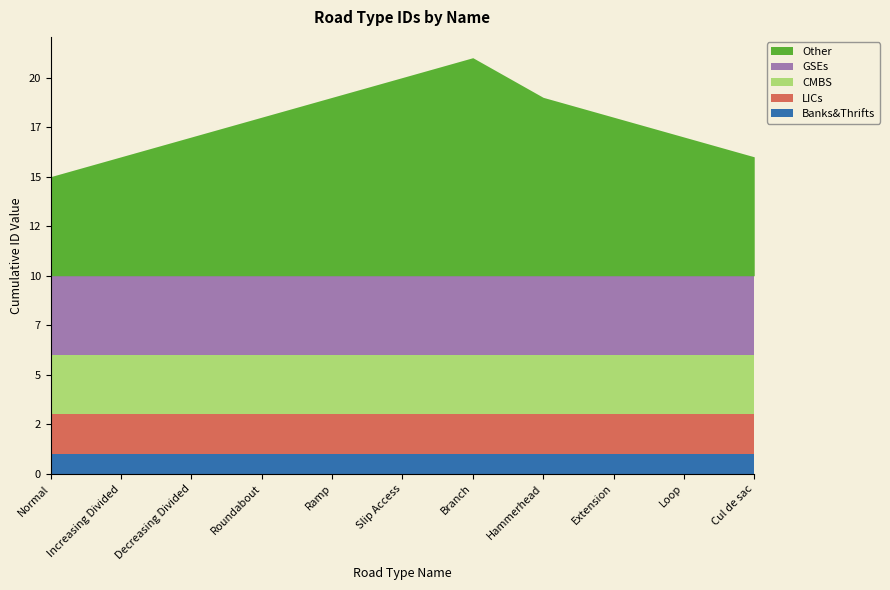

The value of Other at Extension is 8. True or false?

True